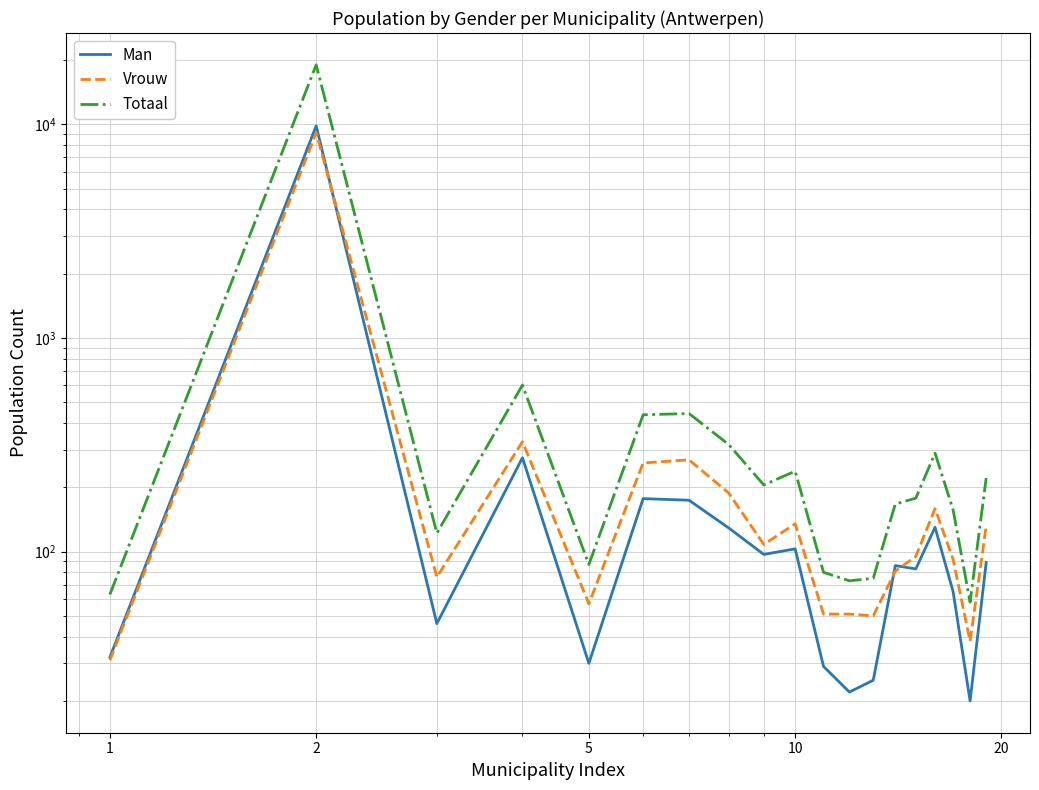

Is this an area chart (filled region under the line)?

No